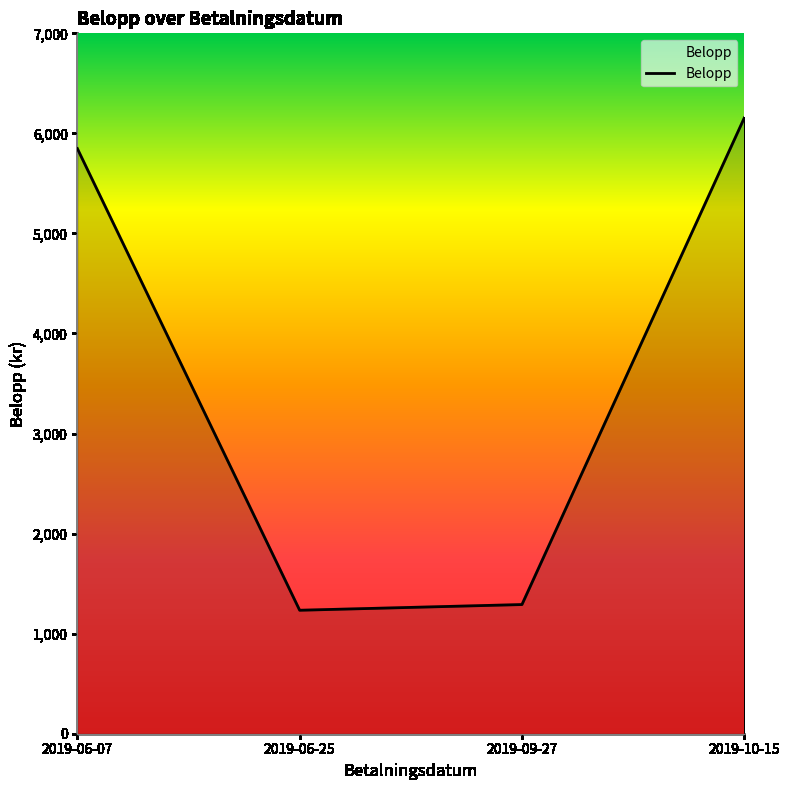

Where is the data nearest to the value 3694?

2019-06-07